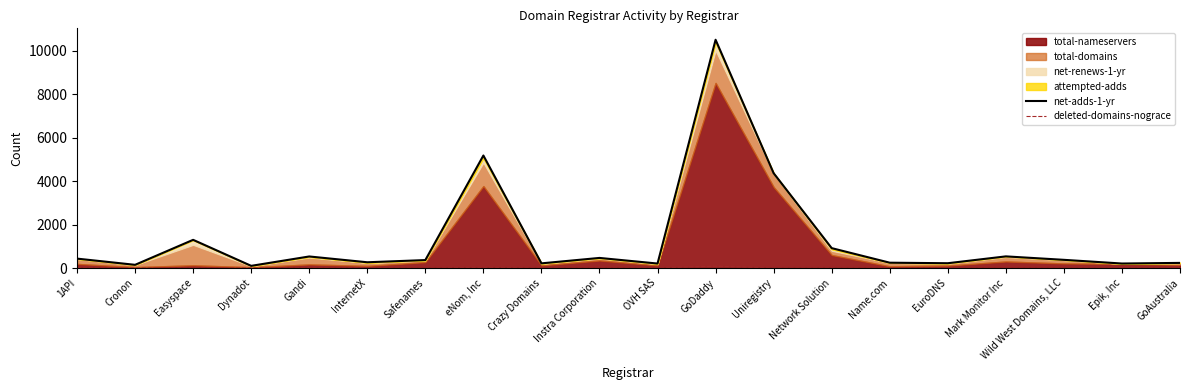

Where is the first local minimum for net-adds-1-yr?

Cronon